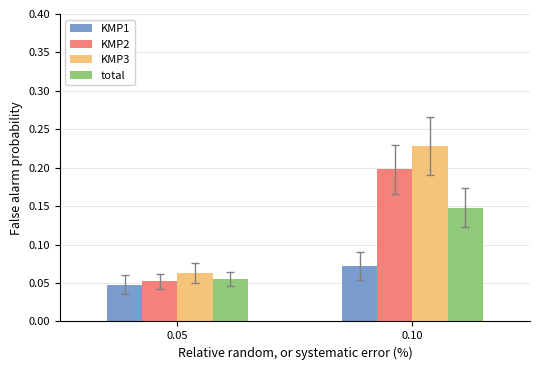

At which label is total closest to 0?

0.05